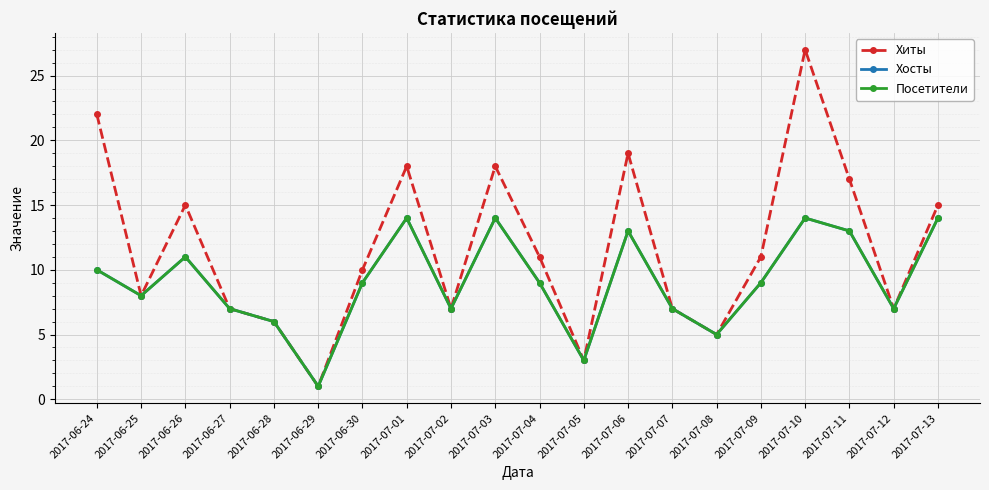

What are all the series names shown in the legend?

Хиты, Хосты, Посетители